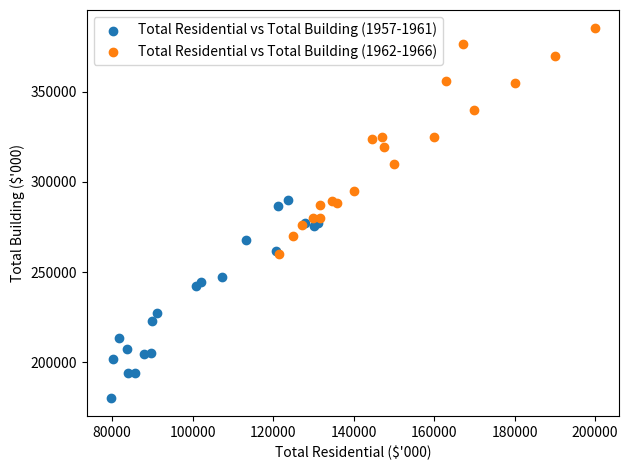

Which series has the largest Y range (max minus min)?

Total Residential vs Total Building (1962-1966)